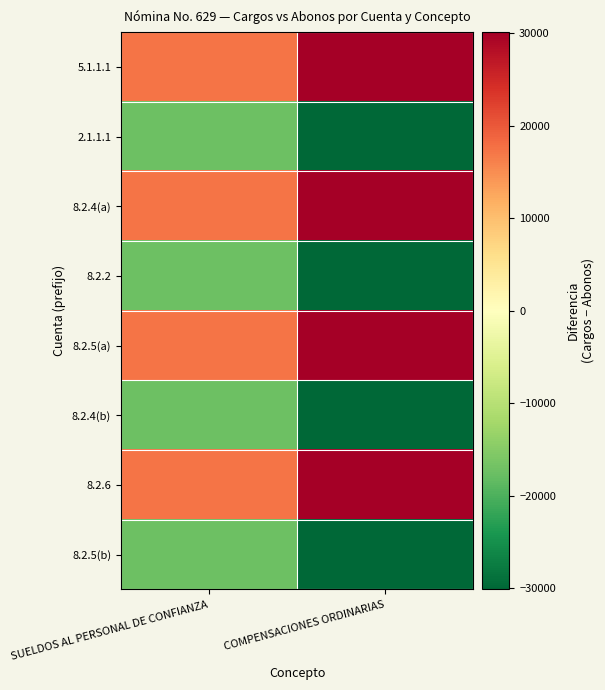

At which category does the chart reach its peak across all series?

COMPENSACIONES ORDINARIAS